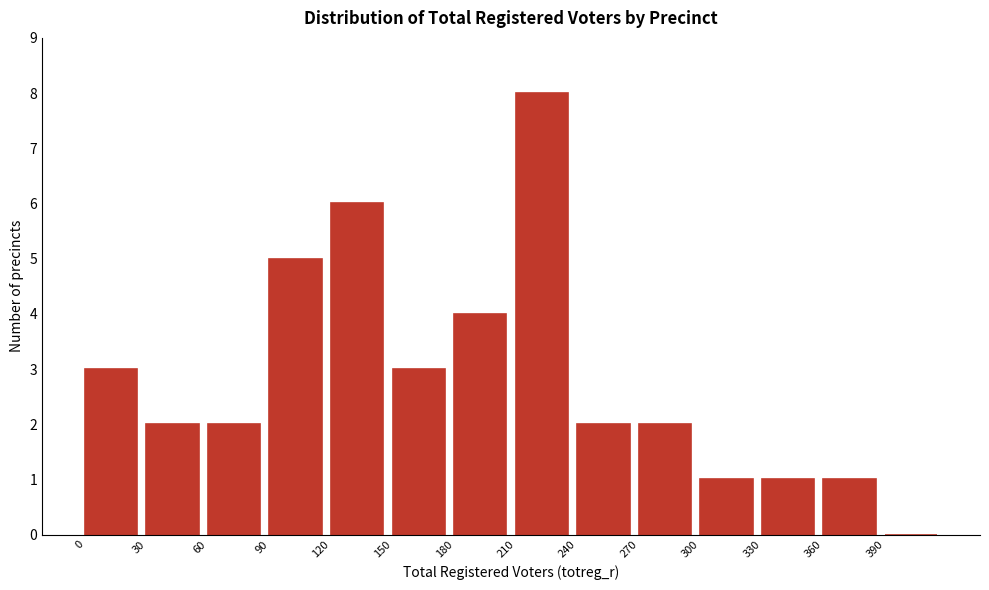

Reading left to right, list every bar in this chart as the range it spans on the x-axis followed by its height. The values are not printed on the chart, so give them approximately, as read against the axis.

0 to 30: 3
30 to 60: 2
60 to 90: 2
90 to 120: 5
120 to 150: 6
150 to 180: 3
180 to 210: 4
210 to 240: 8
240 to 270: 2
270 to 300: 2
300 to 330: 1
330 to 360: 1
360 to 390: 1
390 to 420: 0